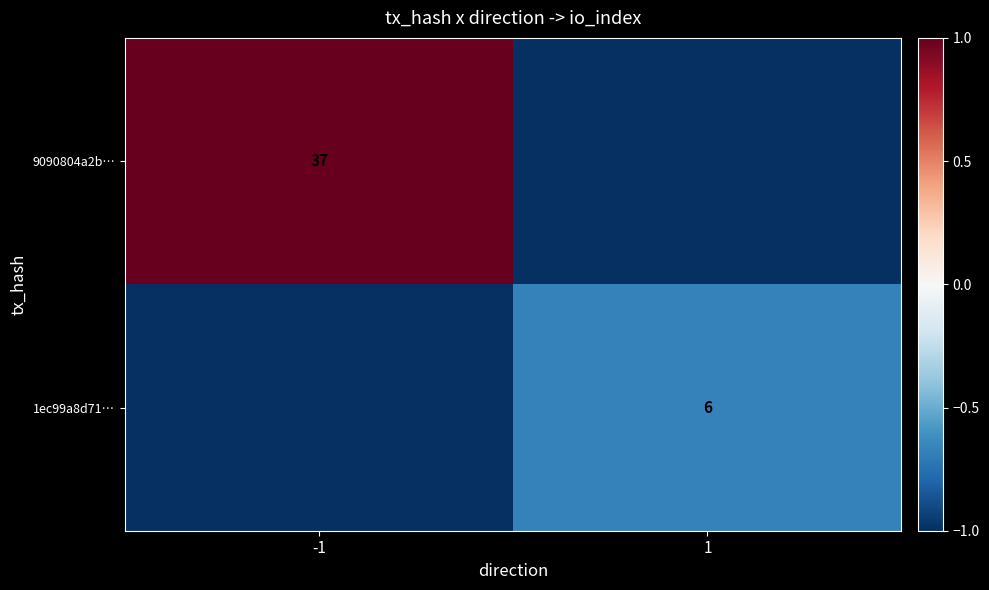

The value of 1ec99a8d71… at 1 is 6. True or false?

True